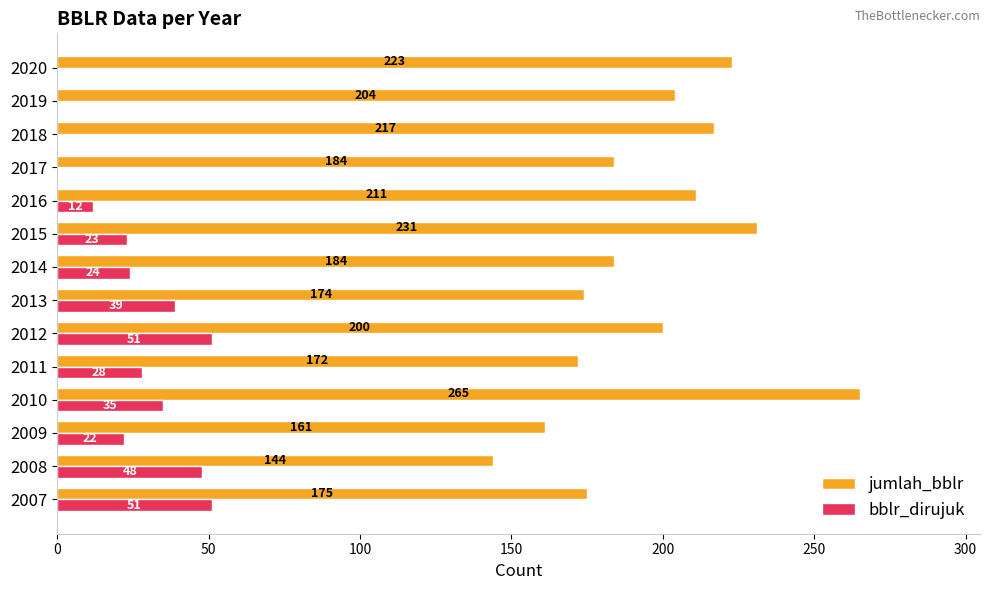

Which series has the largest total across all categories?

jumlah_bblr